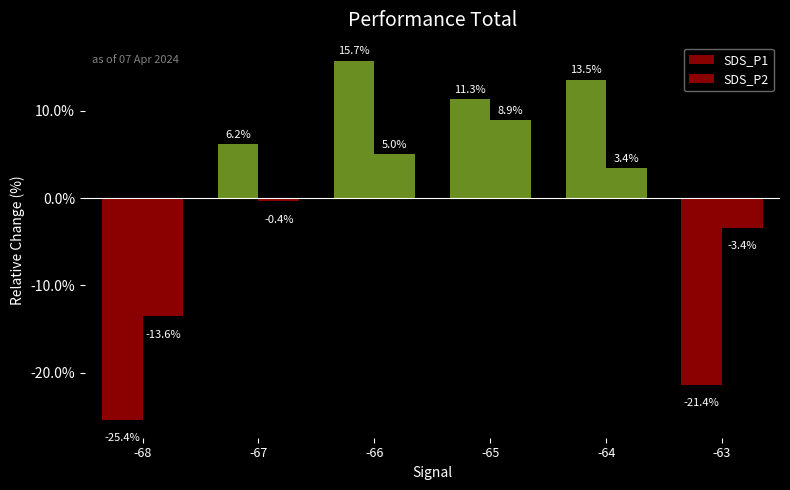

What is the difference between the SDS_P2 values at -64 and -67?

3.8